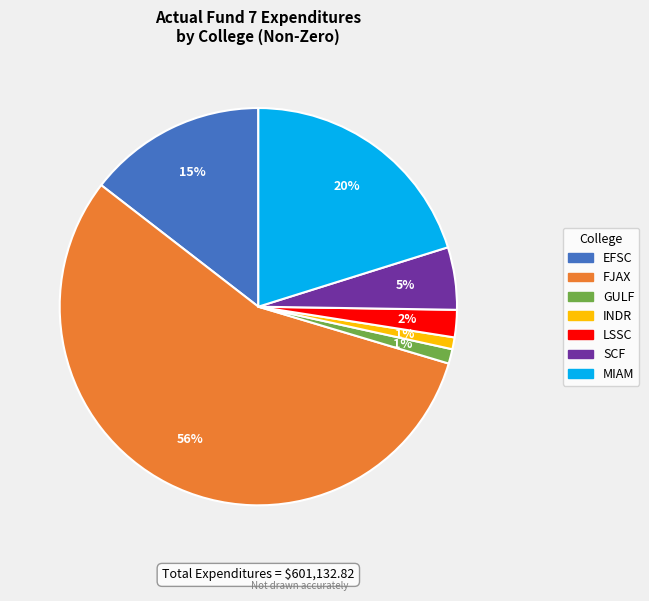

Does any single category account for the majority?

Yes